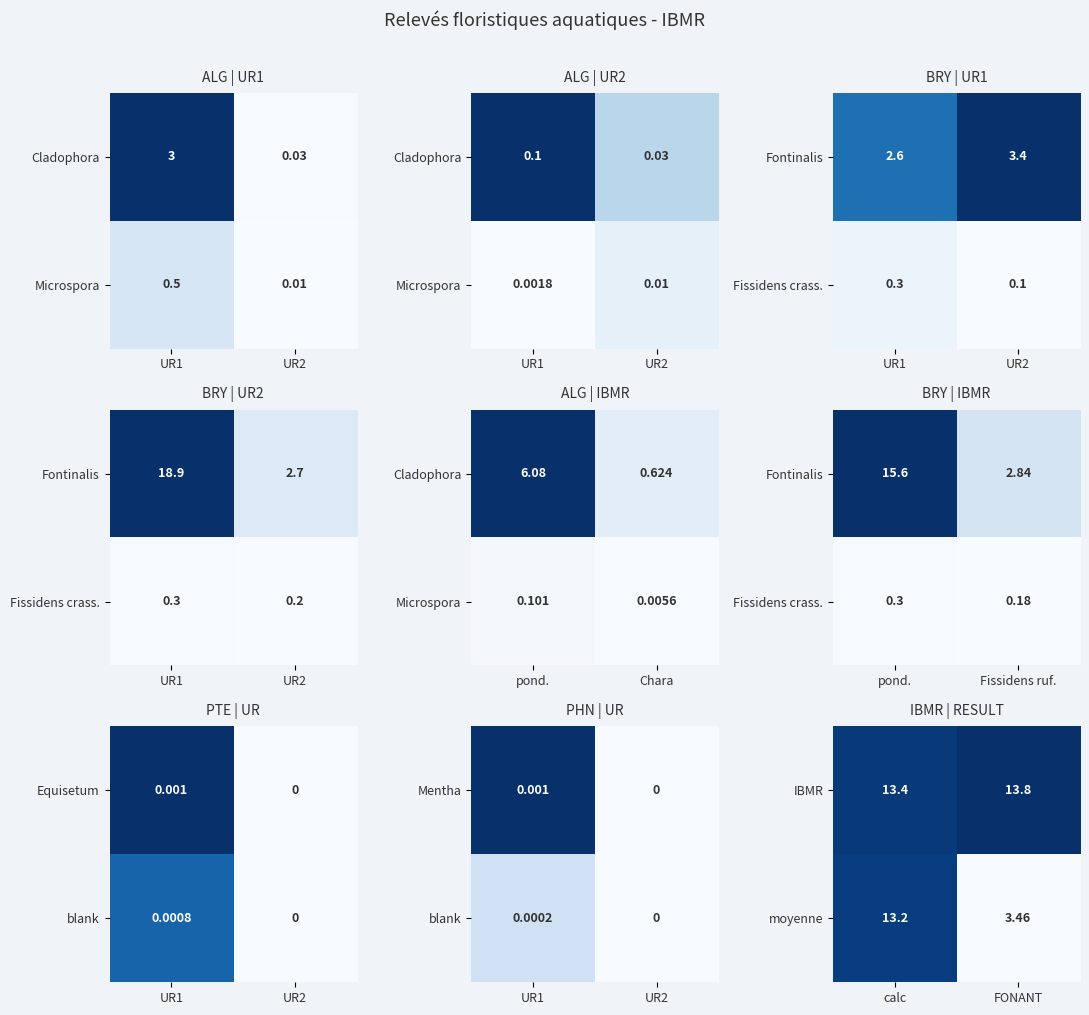

List the labels in order of IBMR value, smallest first.

calc, FONANT